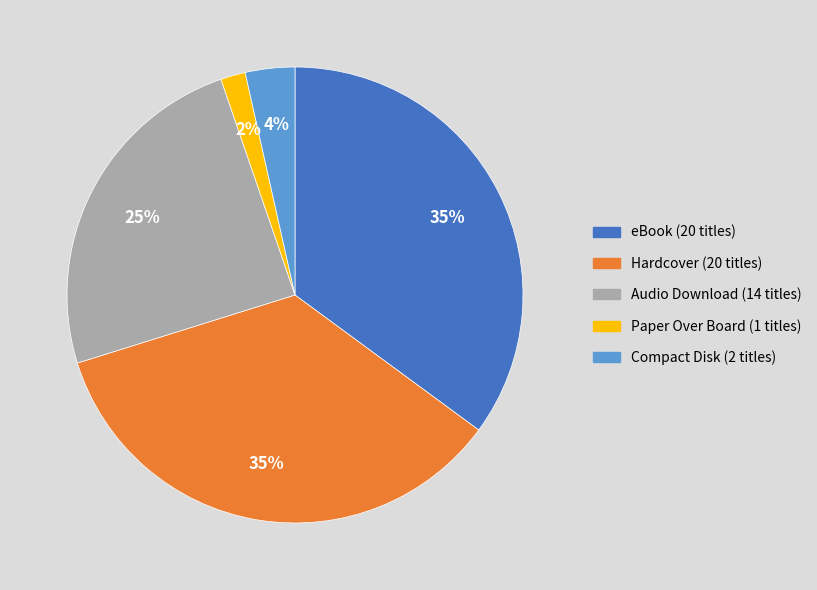

The Paper Over Board slice represents 2% of the pie. True or false?

True